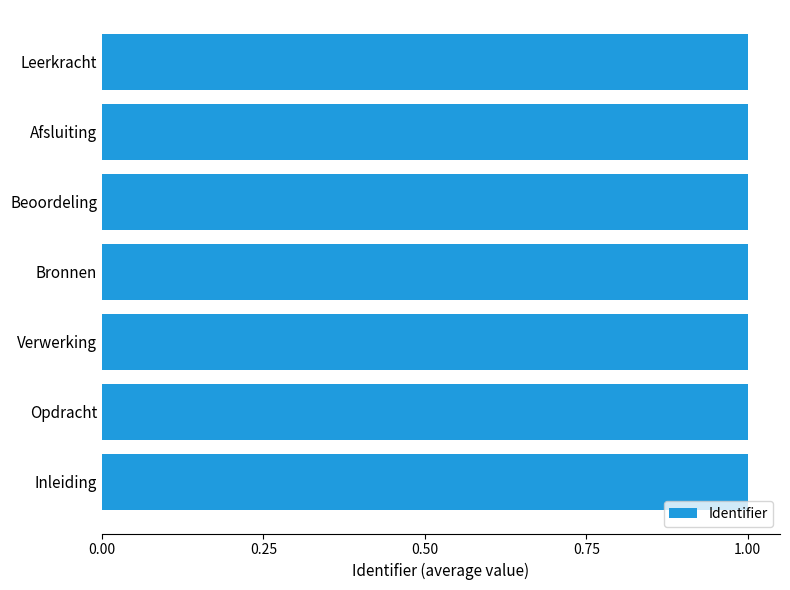

The value at Leerkracht is 0.7. True or false?

False